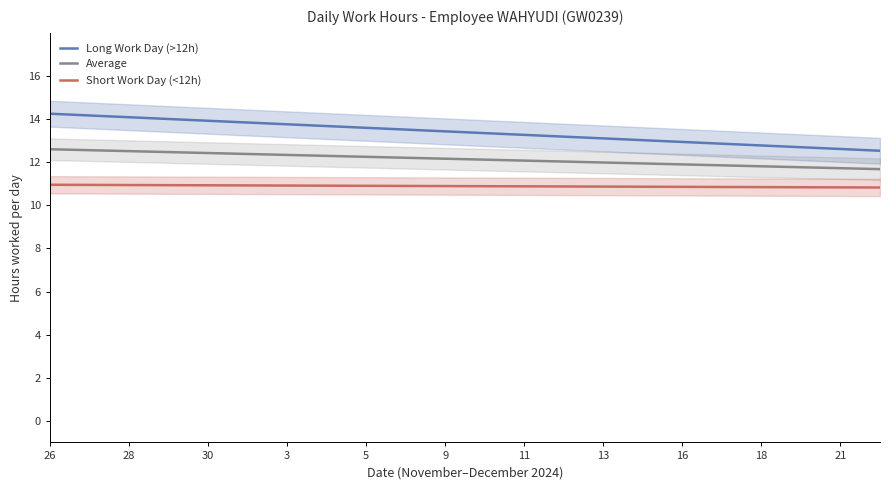

What is the difference between the maximum and minimum values in the Average series?

0.9